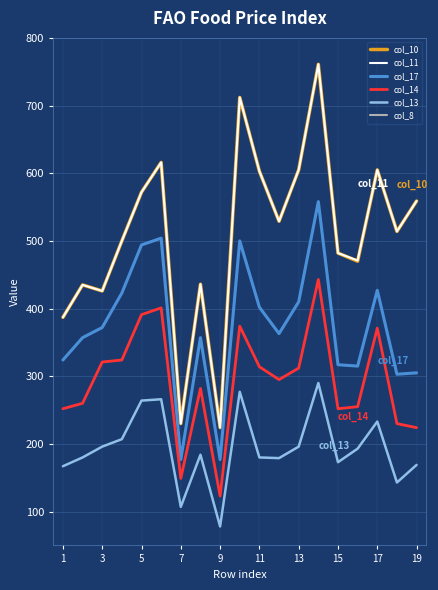

True or false: col_13 and col_11 cross at least once.

False